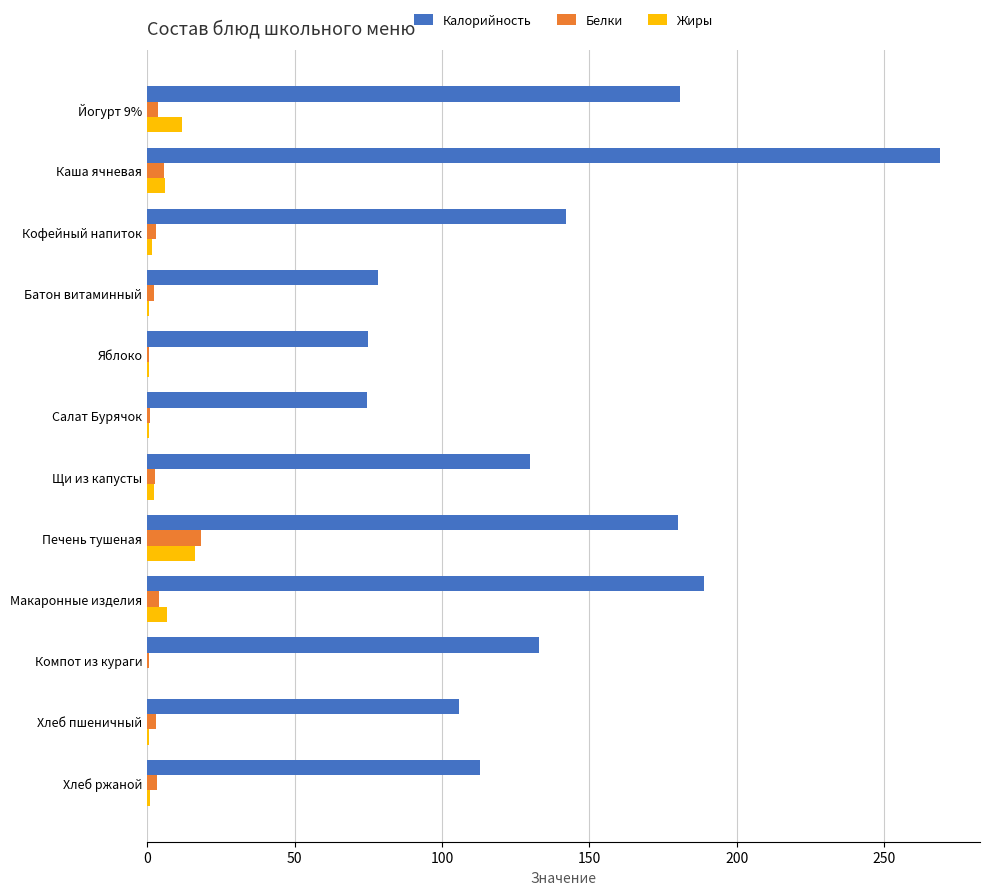

Which series changed the most between Батон витаминный and Печень тушеная?

Калорийность